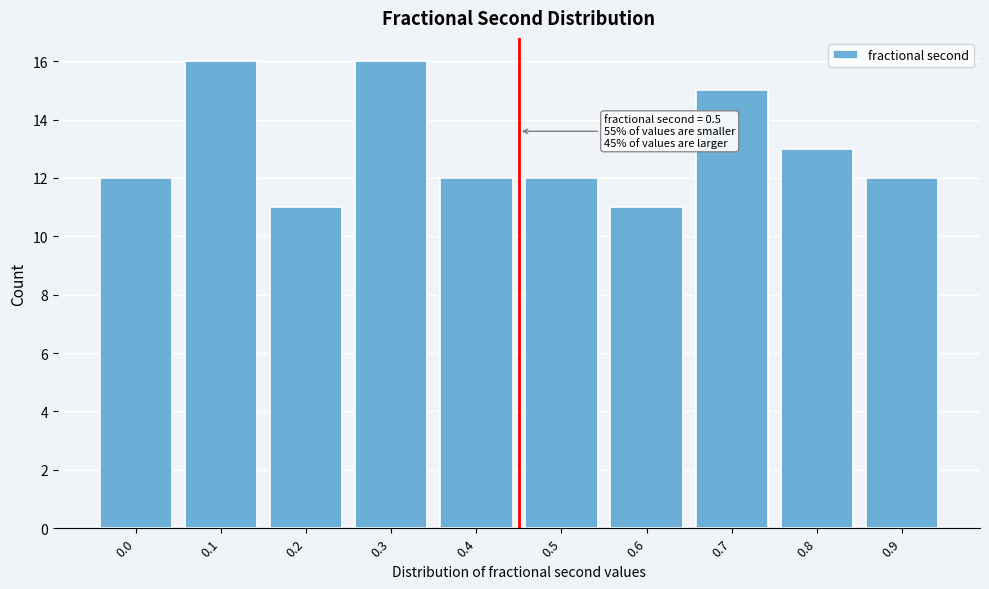

Reading left to right, extract all data points from this chart.

0.0=12	0.1=16	0.2=11	0.3=16	0.4=12	0.5=12	0.6=11	0.7=15	0.8=13	0.9=12